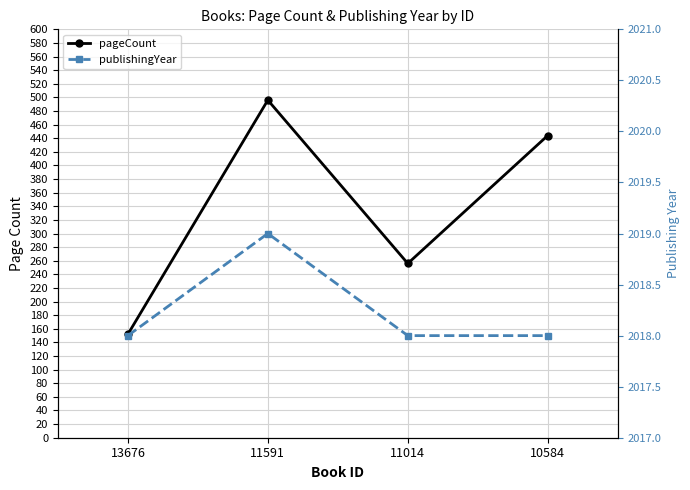

How many lines are shown in the chart?

2